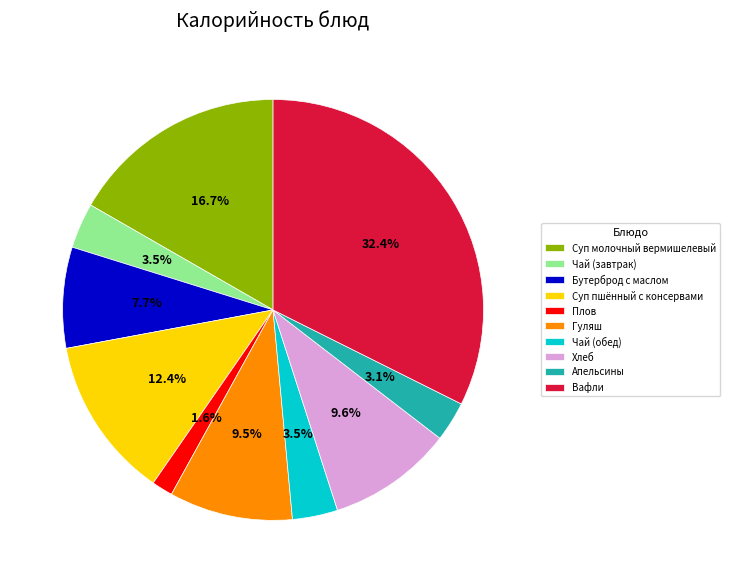

Is the sum of Апельсины and Гуляш greater than half?

No